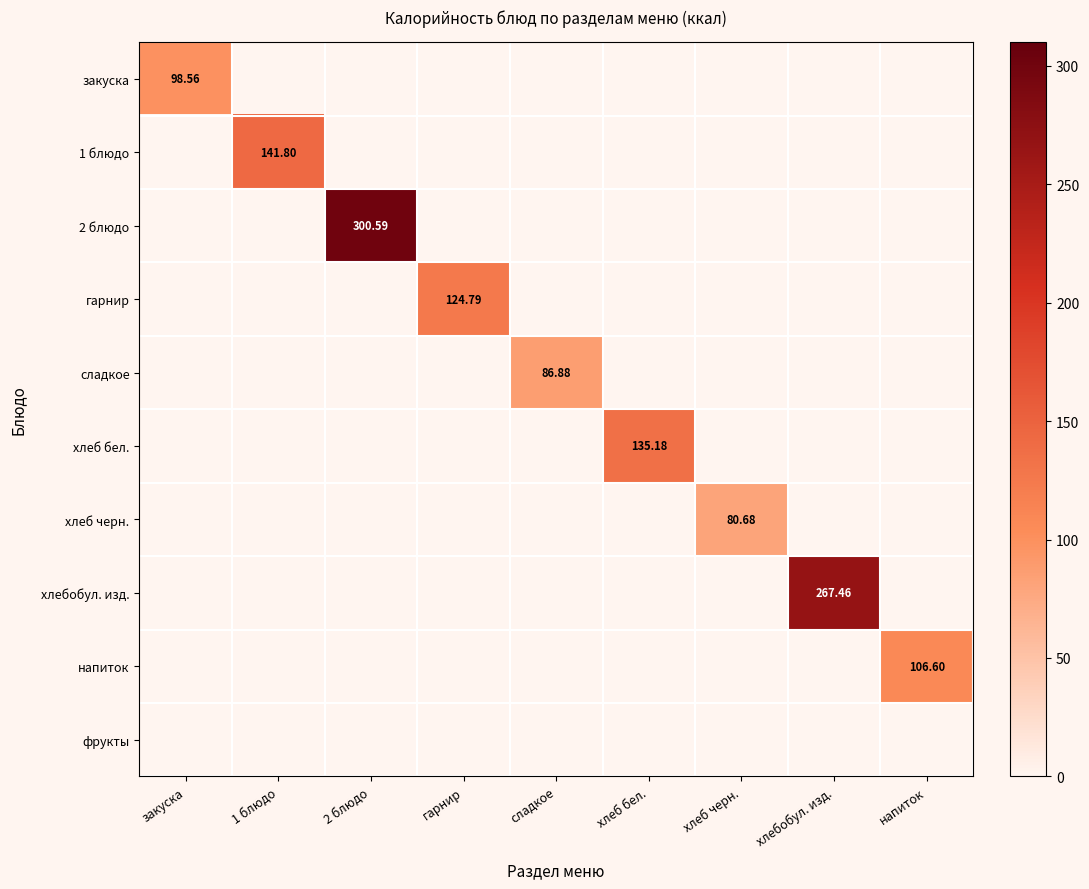

Which series has the largest range (max minus min)?

2 блюдо